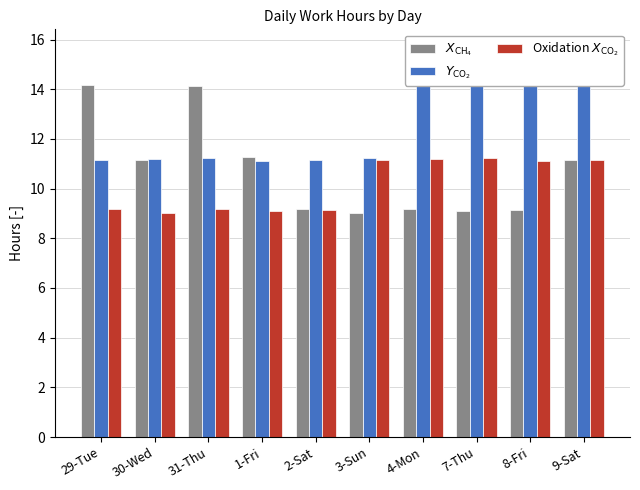

Reading right to left, transcribe all the data shown in this chart.

$X_{\mathrm{CH_4}}$: 11.1	9.1	9.1	9.2	9.0	9.2	11.3	14.1	11.1	14.2
$Y_{\mathrm{CO_2}}$: 14.3	14.4	14.8	15.6	11.2	11.2	11.1	11.2	11.2	11.1
Oxidation $X_{\mathrm{CO_2}}$: 11.2	11.1	11.2	11.2	11.1	9.1	9.1	9.2	9.0	9.2